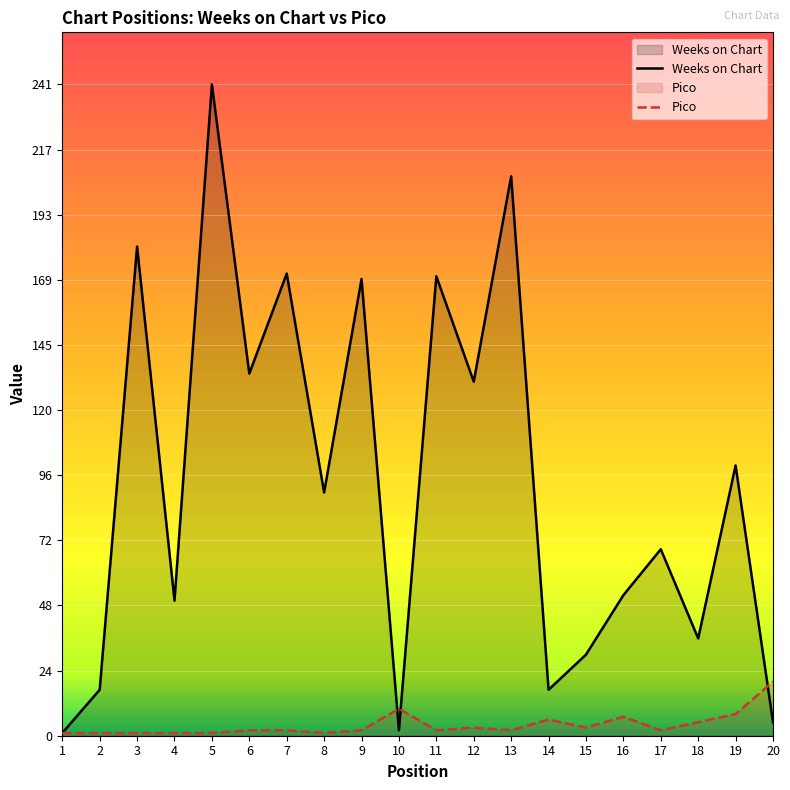

What is the difference between the maximum and second lowest values in the Weeks on Chart series?

239